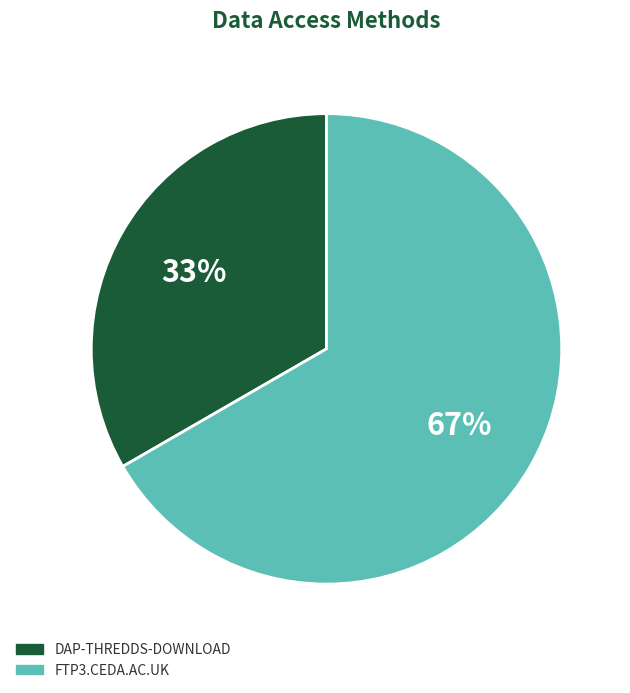

How many slices are in this pie chart?

2